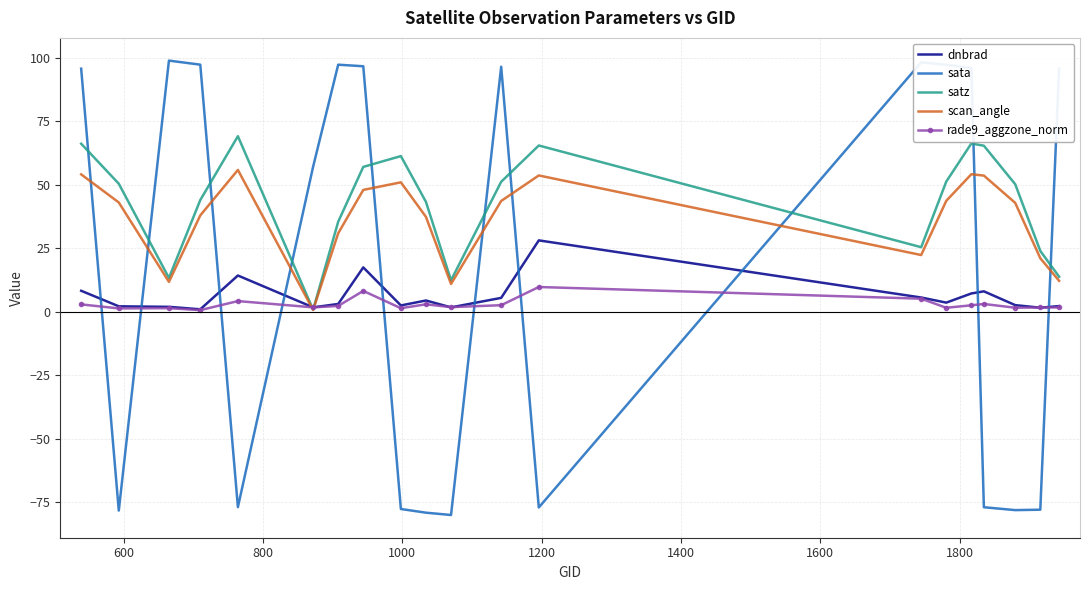

What is the minimum value shown in the chart?

-80.0